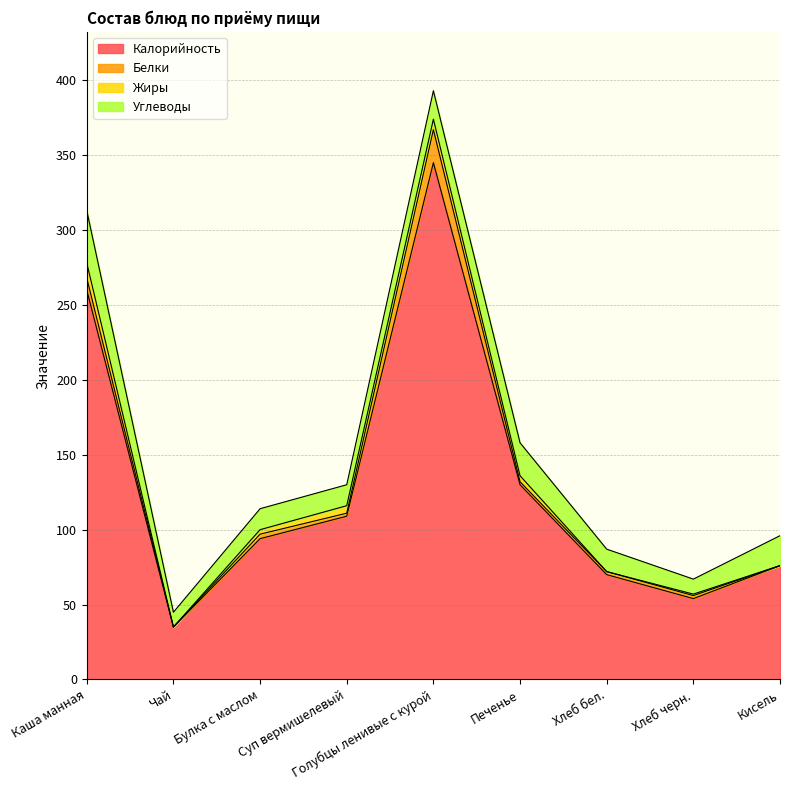

Rank the series at Чай from highest to lowest value.

Калорийность, Углеводы, Белки, Жиры